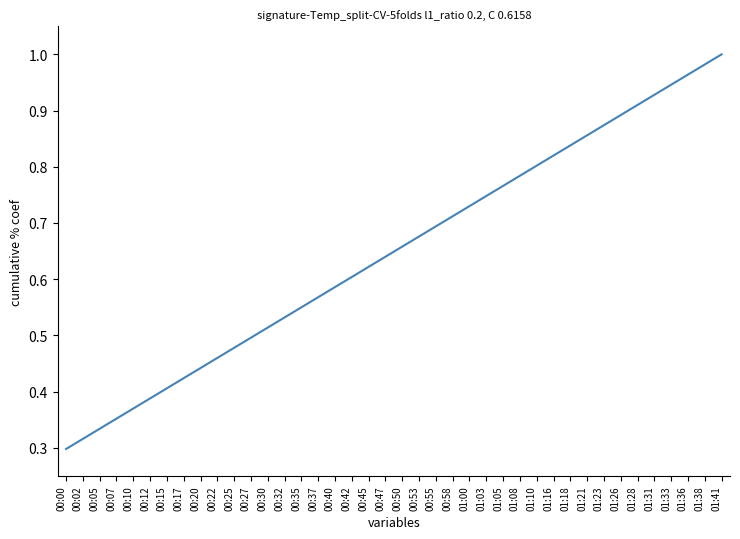

Is it true that the value at 00:53 is 0.7?

True